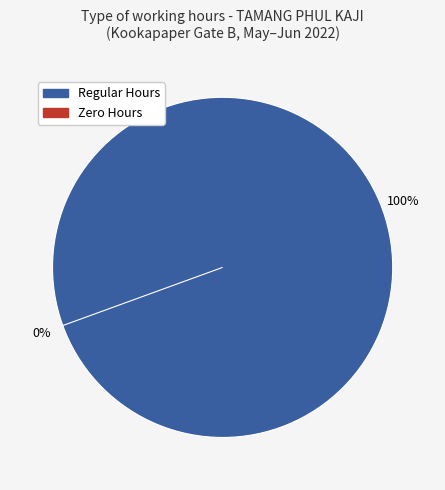

Is it true that 11-Sat is 0% of the pie?

True